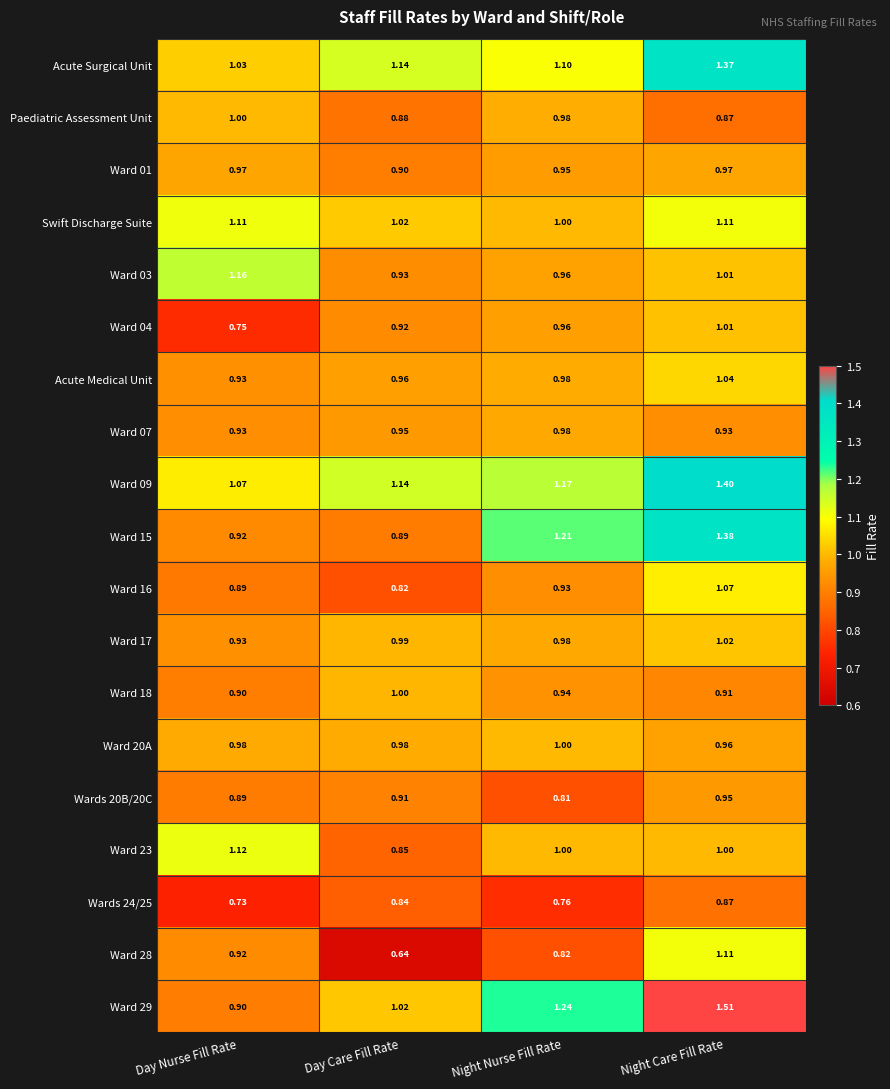

At which category does the chart reach its peak across all series?

Night Care Fill Rate